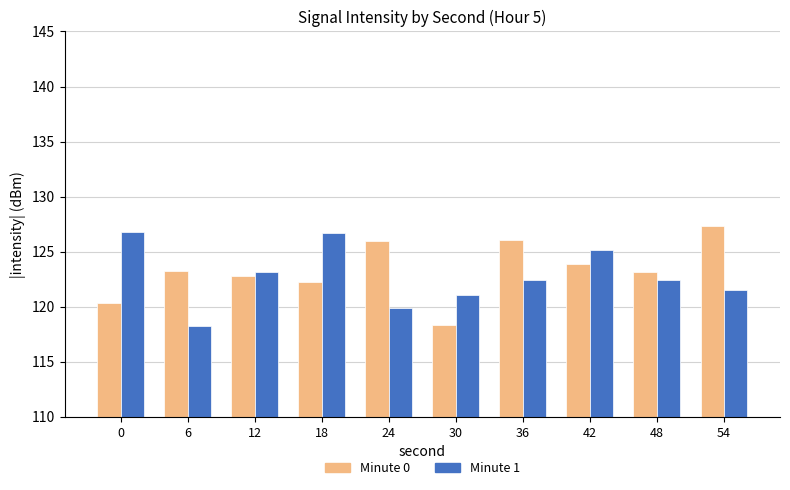

What is the difference between the Minute 0 values at 18 and 36?

3.8